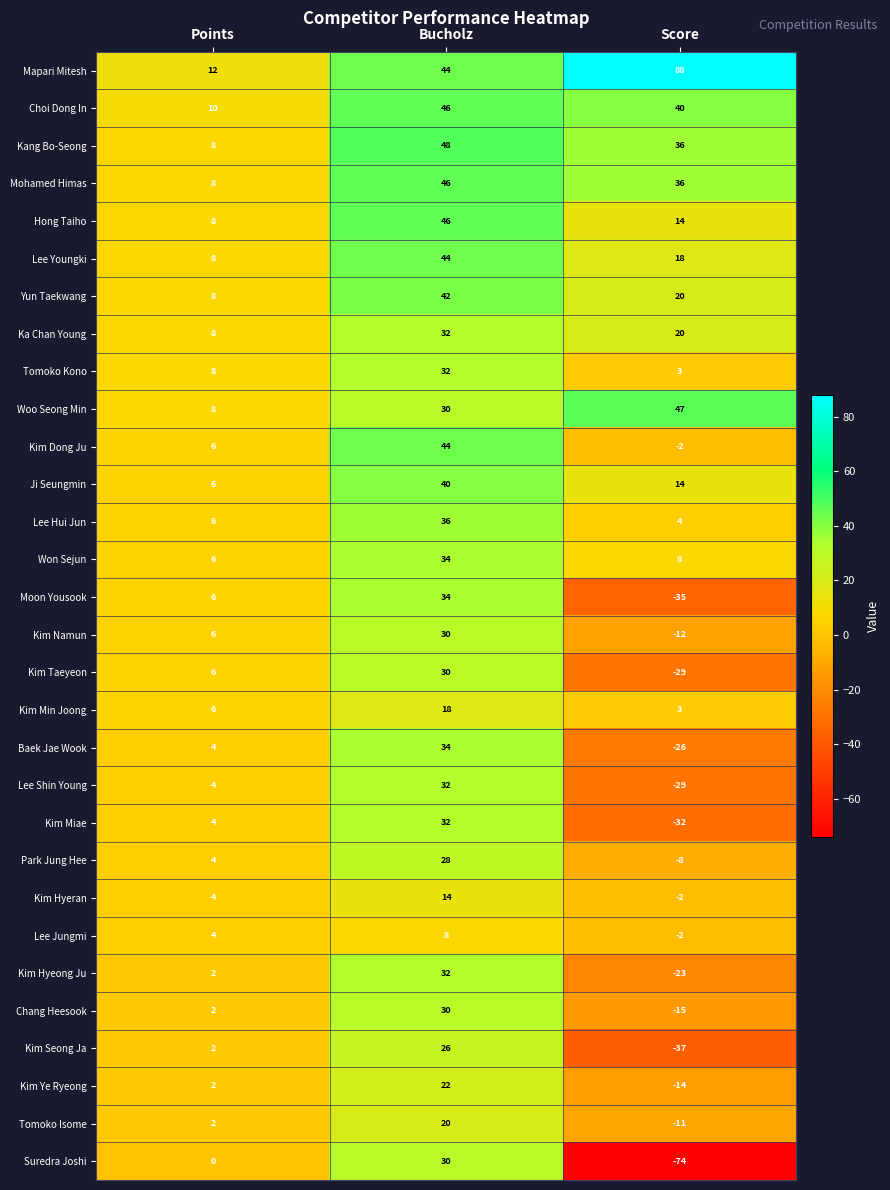

What is the maximum value for Mapari Mitesh?

88